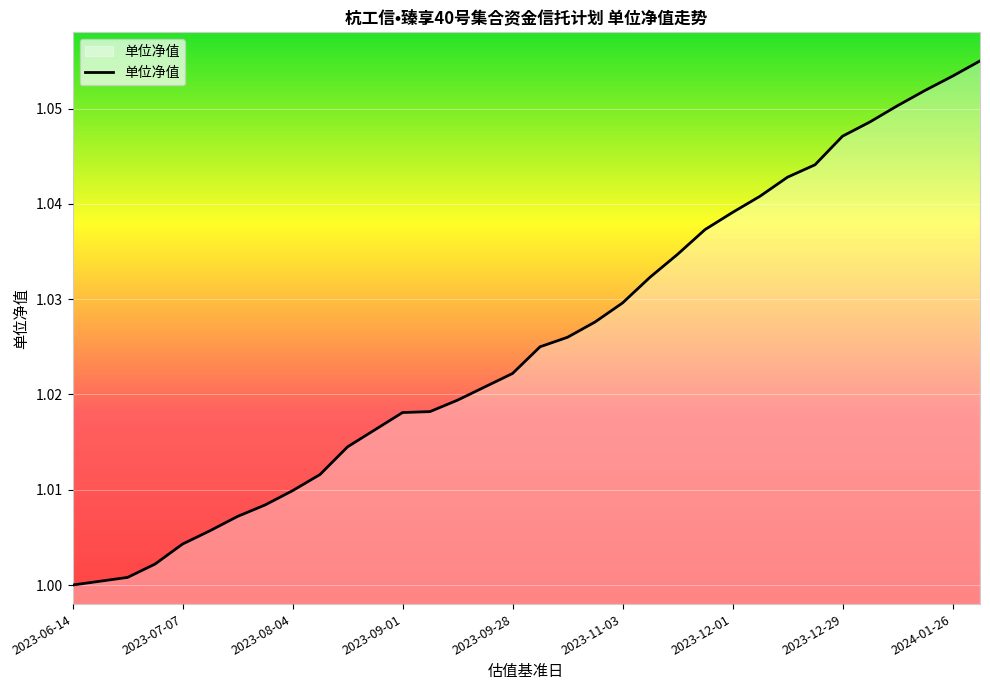

What is the greatest value displayed?

1.1